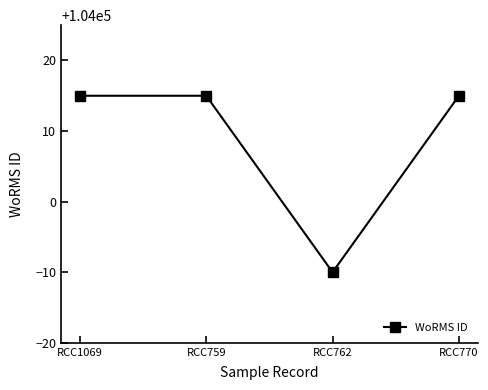

Where is the data nearest to the value 104002?

RCC762